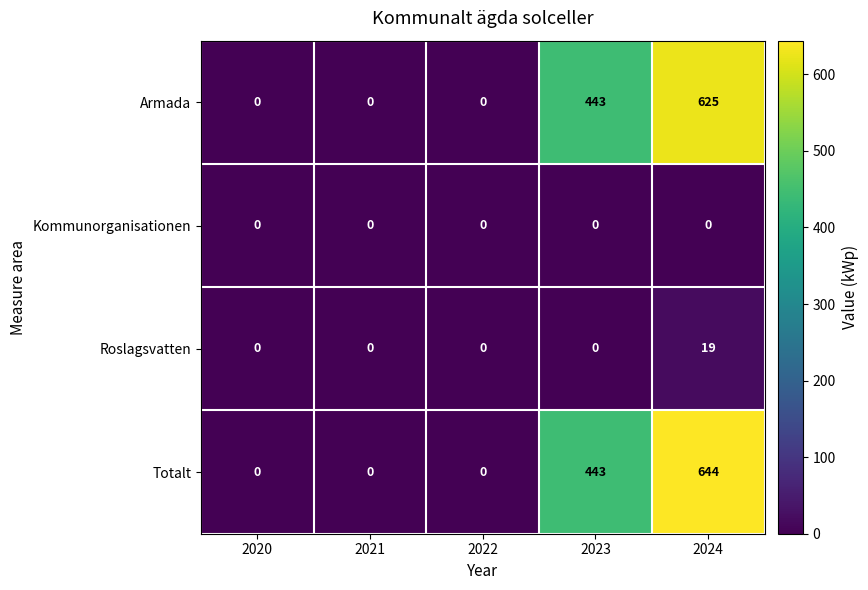

Which series has the widest spread of values?

Totalt